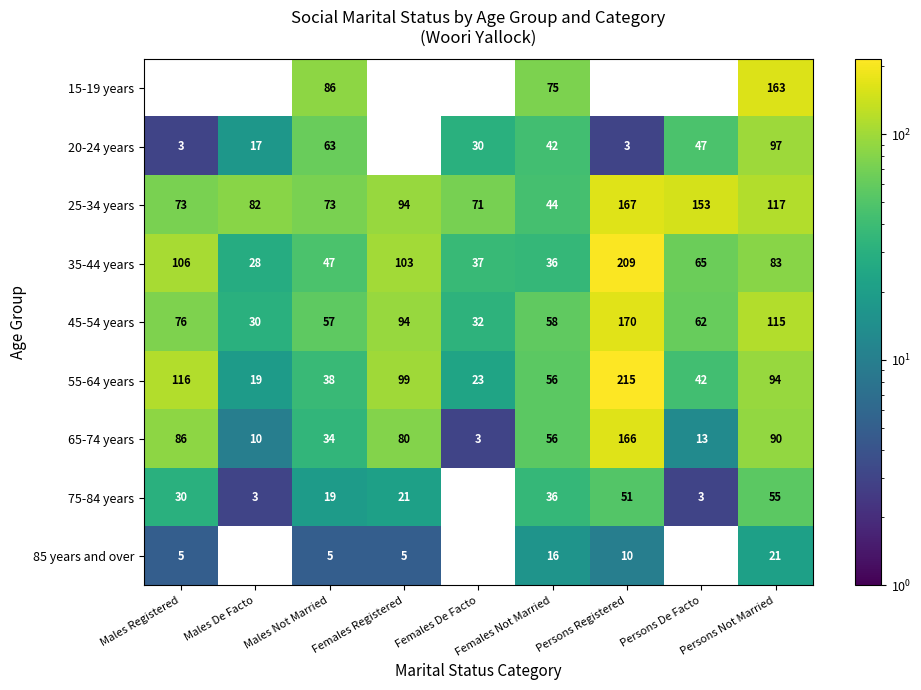

At which label does 45-54 years first exceed 62?

Males Registered